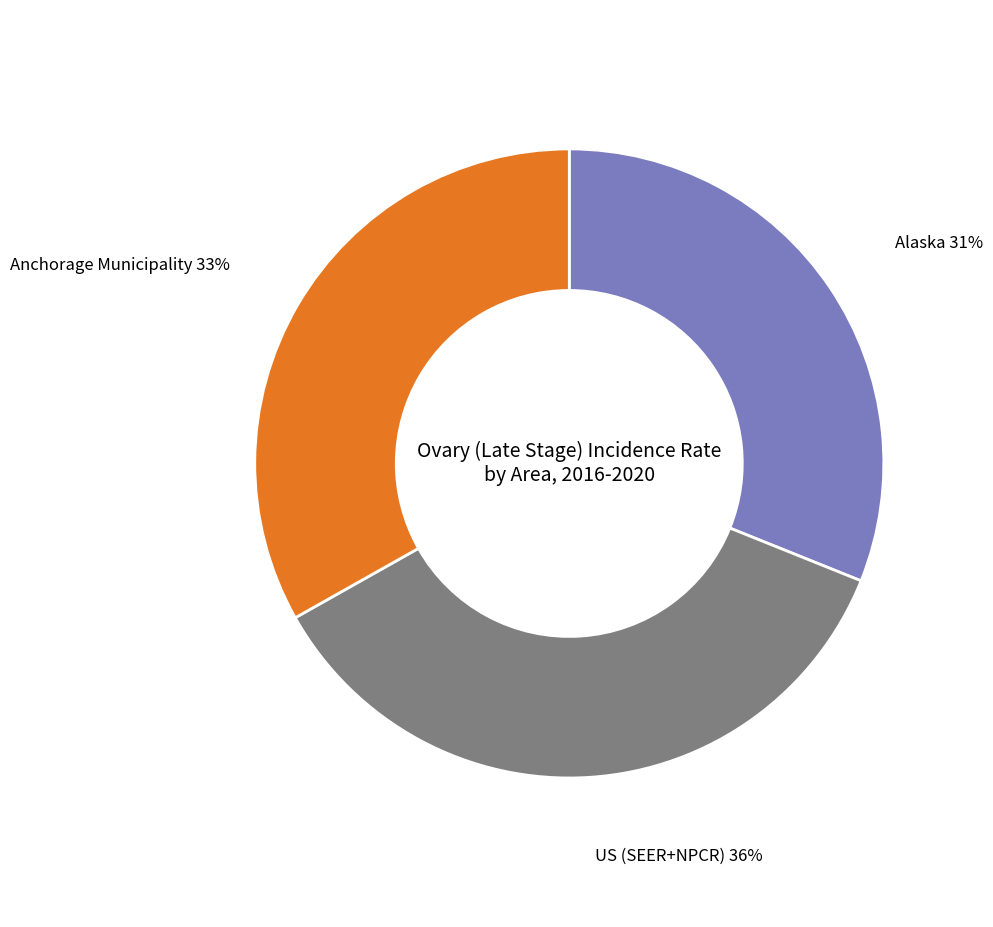

How many segments does this pie chart have?

3